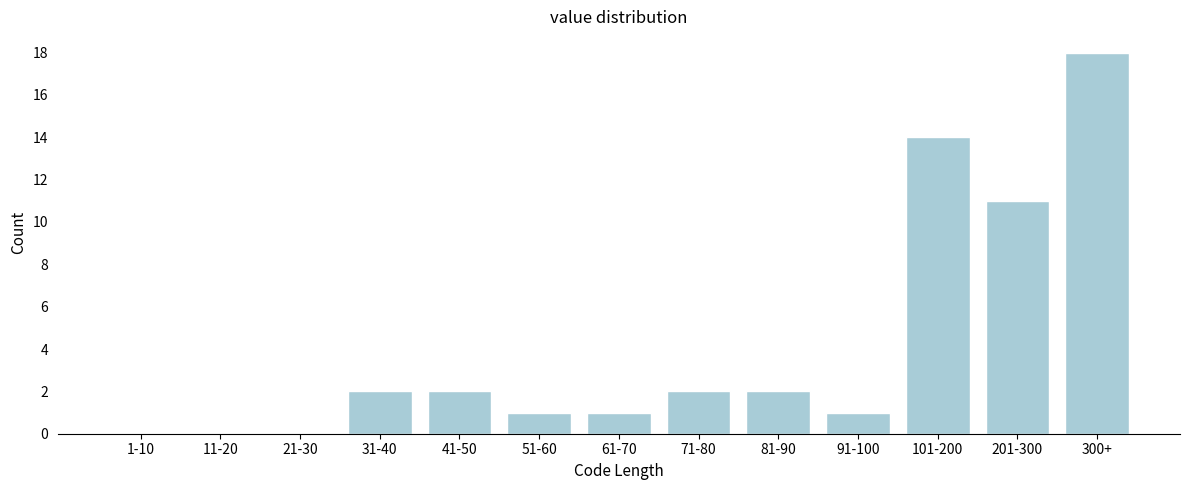

Reading left to right, extract all data points from this chart.

1-10=0	11-20=0	21-30=0	31-40=2	41-50=2	51-60=1	61-70=1	71-80=2	81-90=2	91-100=1	101-200=14	201-300=11	300+=18